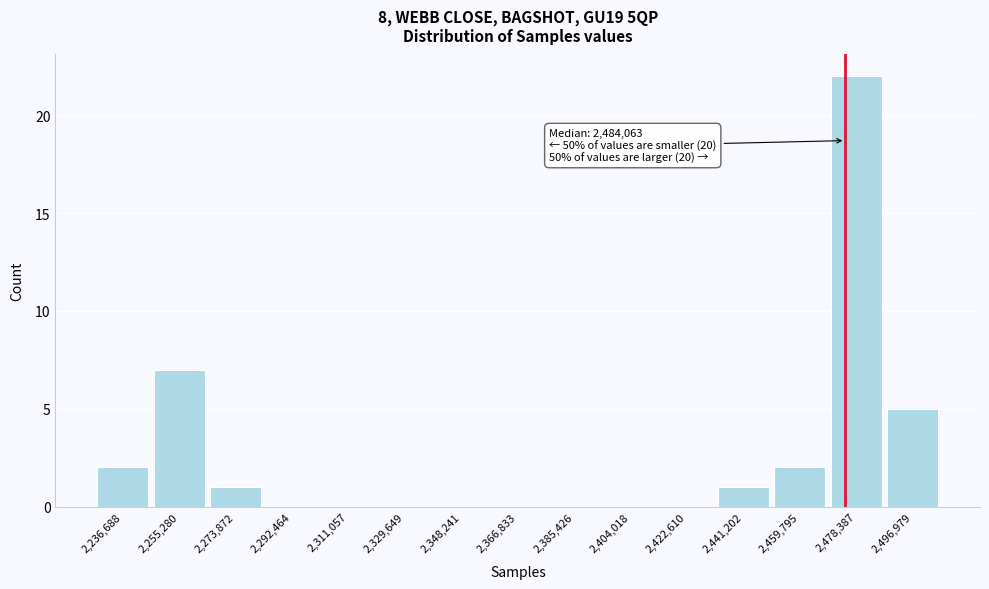

Reading left to right, extract all data points from this chart.

2,236,688=2	2,255,280=7	2,273,872=1	2,292,464=0	2,311,057=0	2,329,649=0	2,348,241=0	2,366,833=0	2,385,426=0	2,404,018=0	2,422,610=0	2,441,202=1	2,459,795=2	2,478,387=22	2,496,979=5